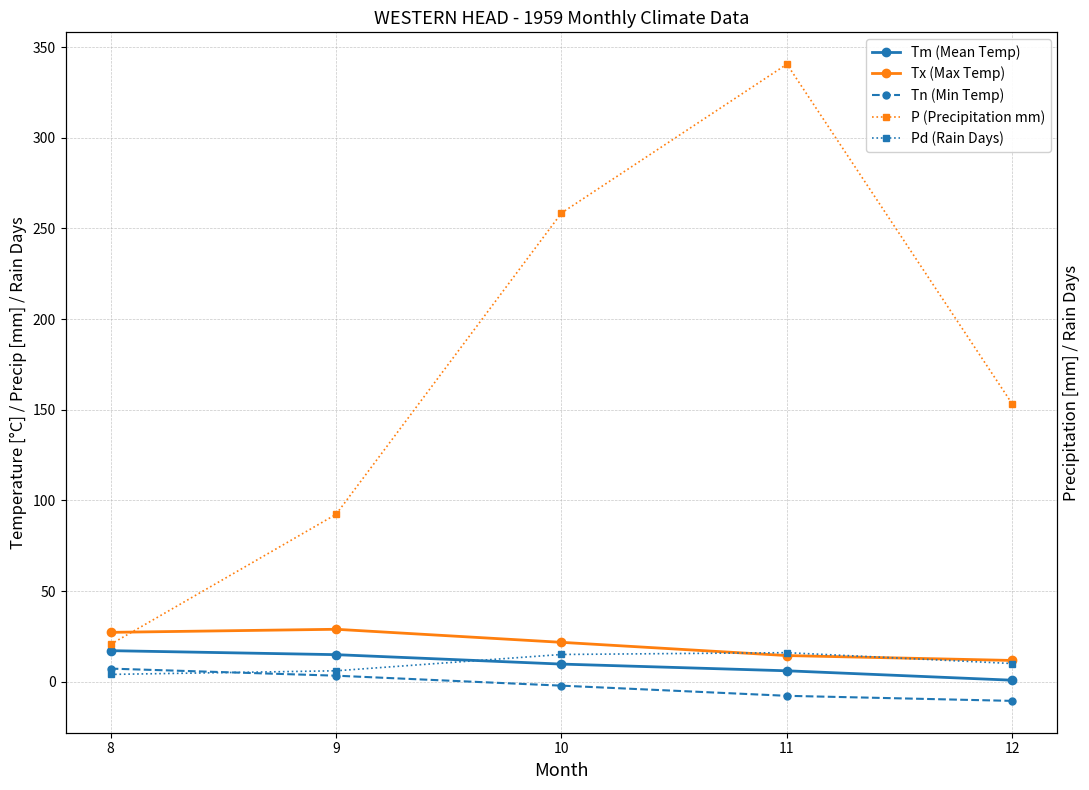

What is the average value of the Tn (Min Temp) series?

-2.0